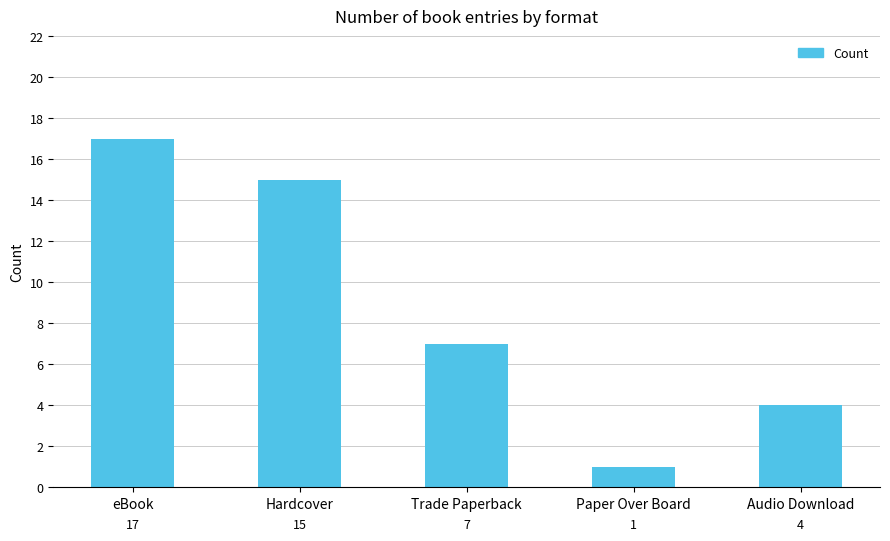

What is the average value?

9